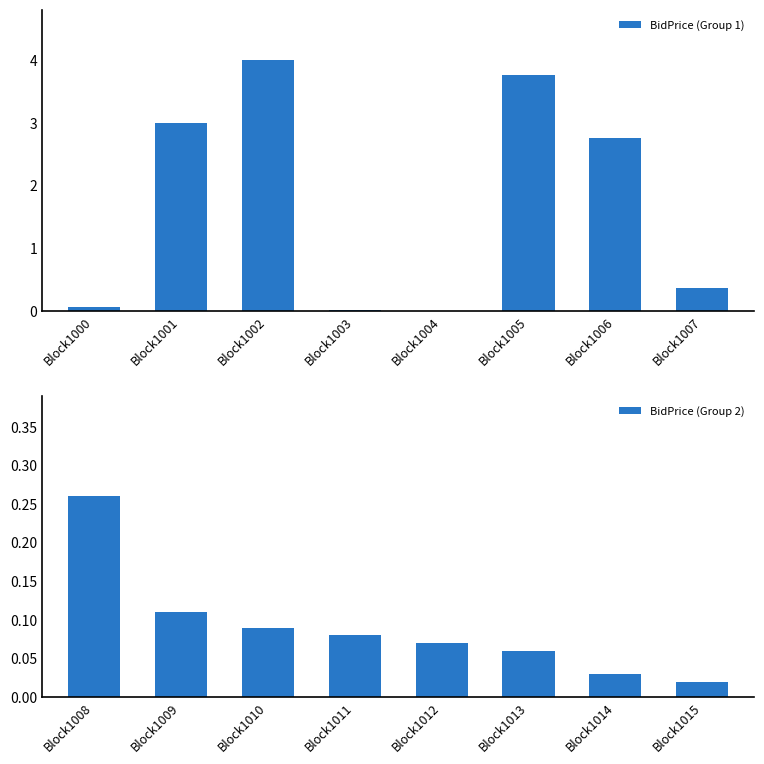

Reading left to right, extract all data points from this chart.

BidPrice (Group 1): 0.1	3.0	4.0	0.0	0.0	3.8	2.8	0.4
BidPrice (Group 2): 0.3	0.1	0.1	0.1	0.1	0.1	0.0	0.0